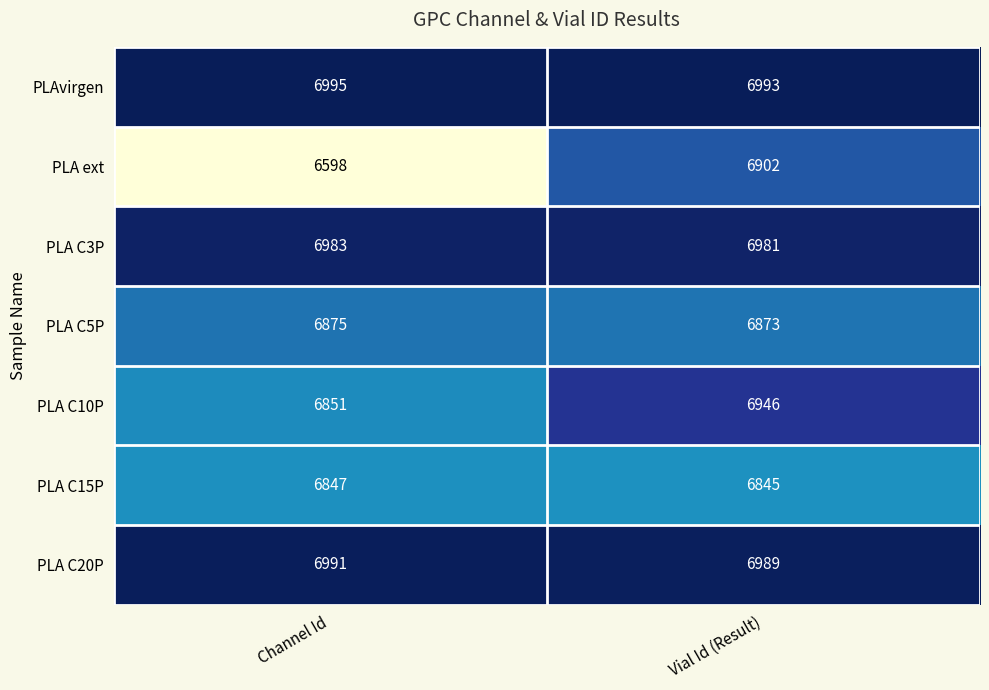

What value does the PLA ext series have at Channel Id?

6598